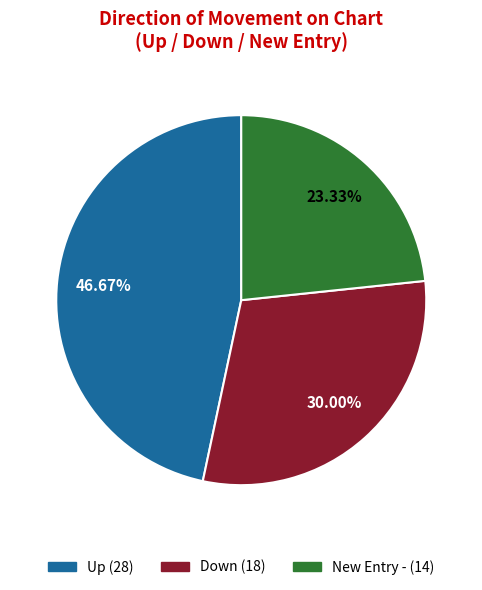

Is there a majority slice in this chart?

No